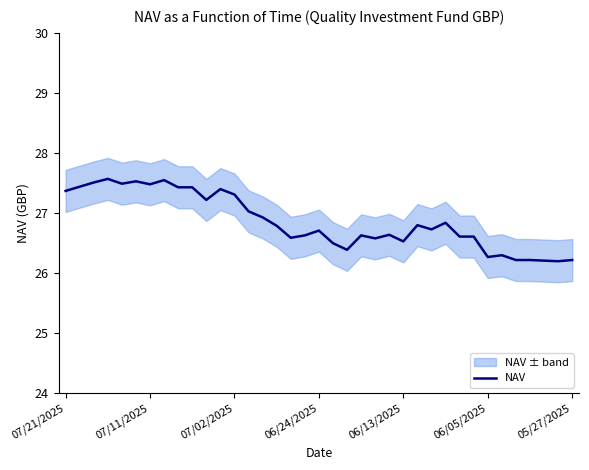

What is the minimum value for NAV?

26.2